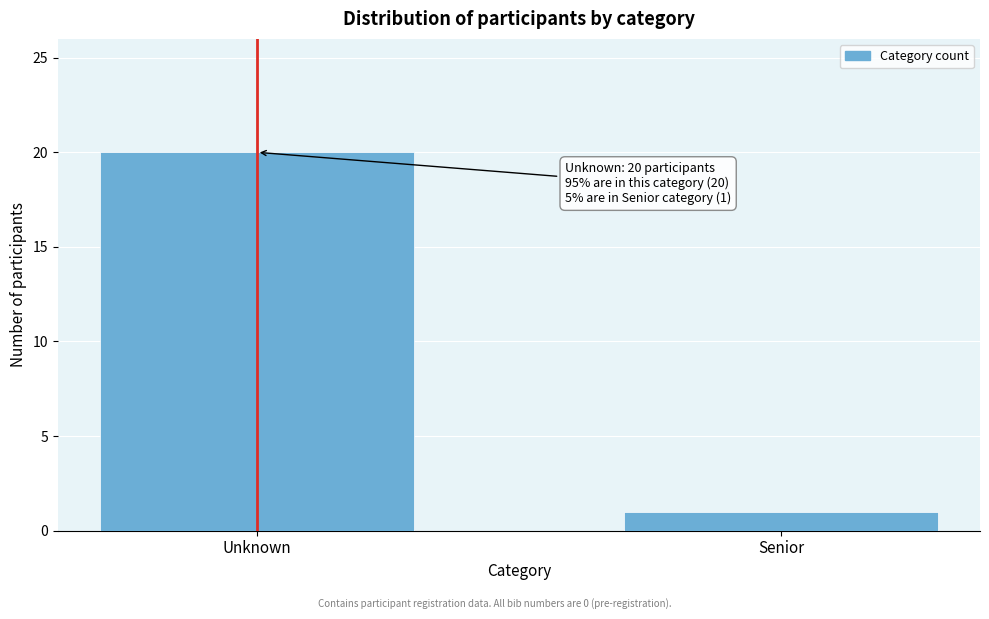

Reading left to right, extract all data points from this chart.

20	1